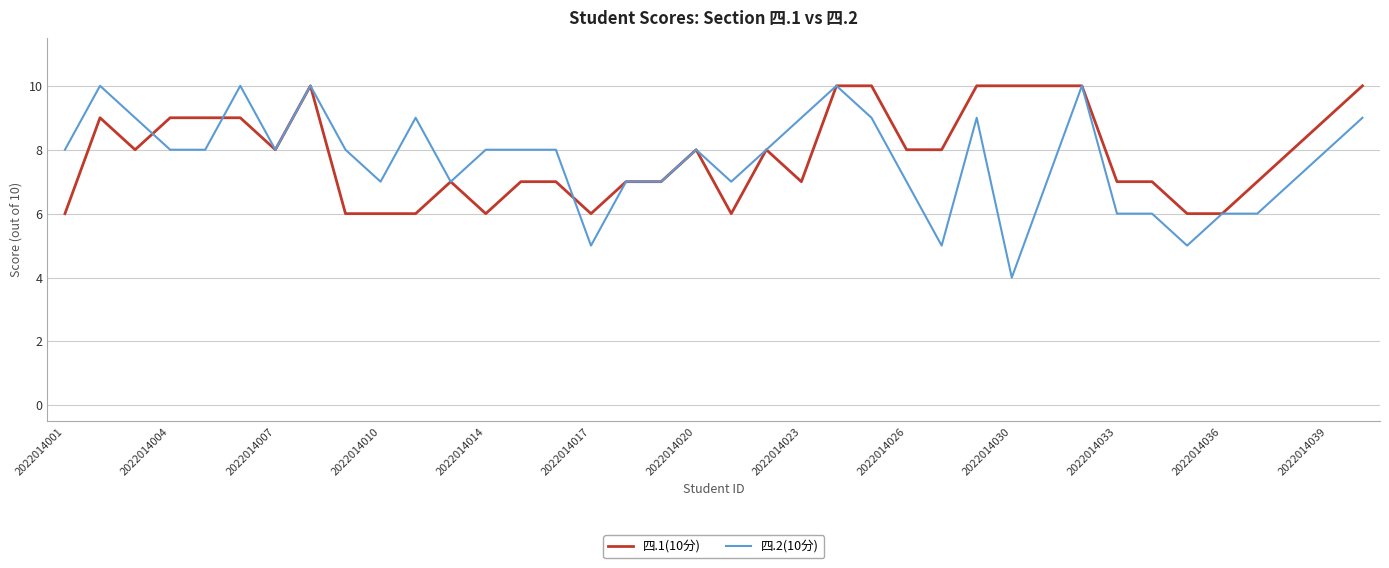

What is the minimum value shown in the chart?

4